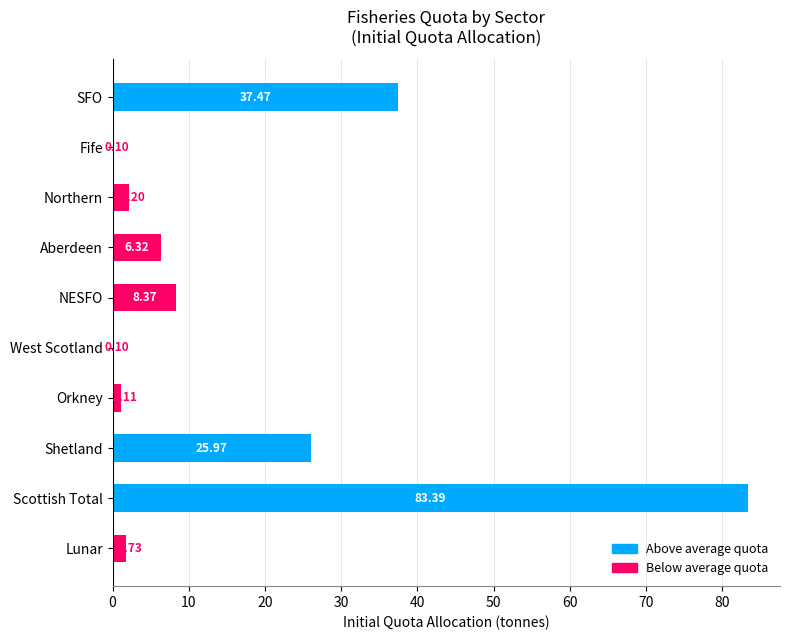

At which label is the value closest to 41?

SFO